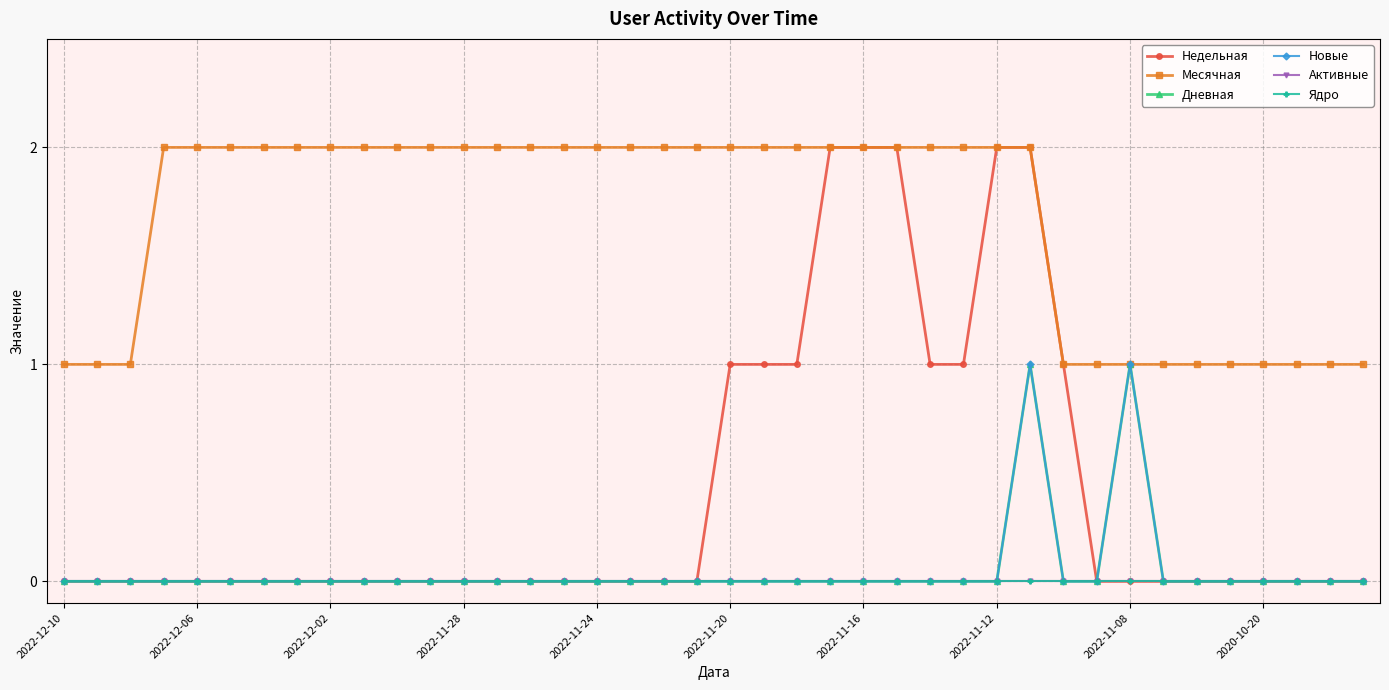

At which label does Месячная reach its minimum?

2022-12-10